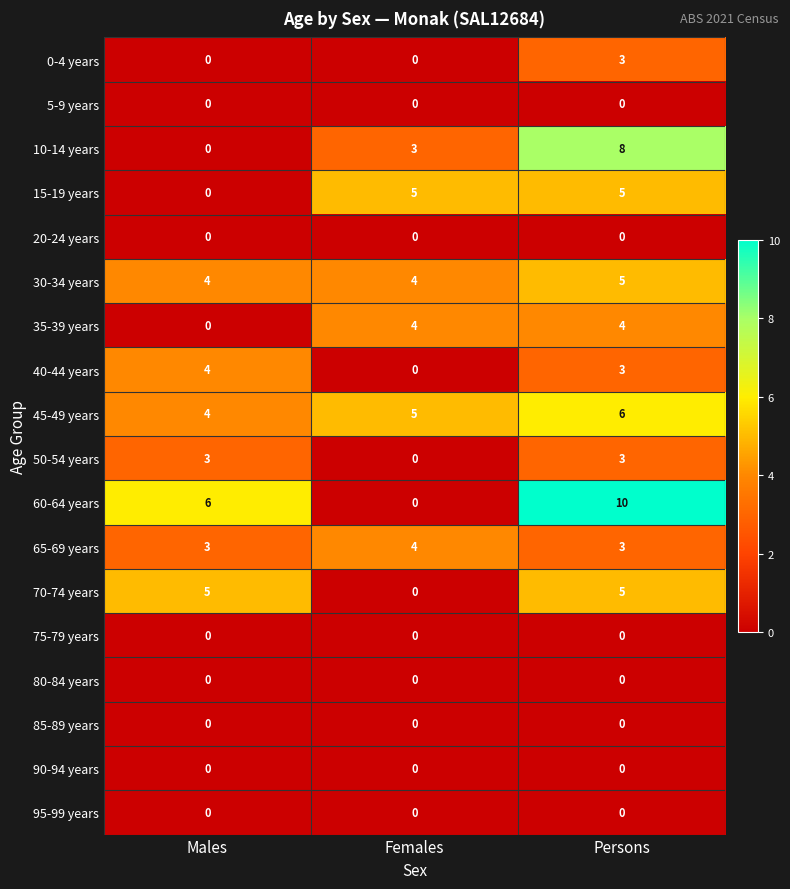

At which category is the sum across all series the highest?

Persons